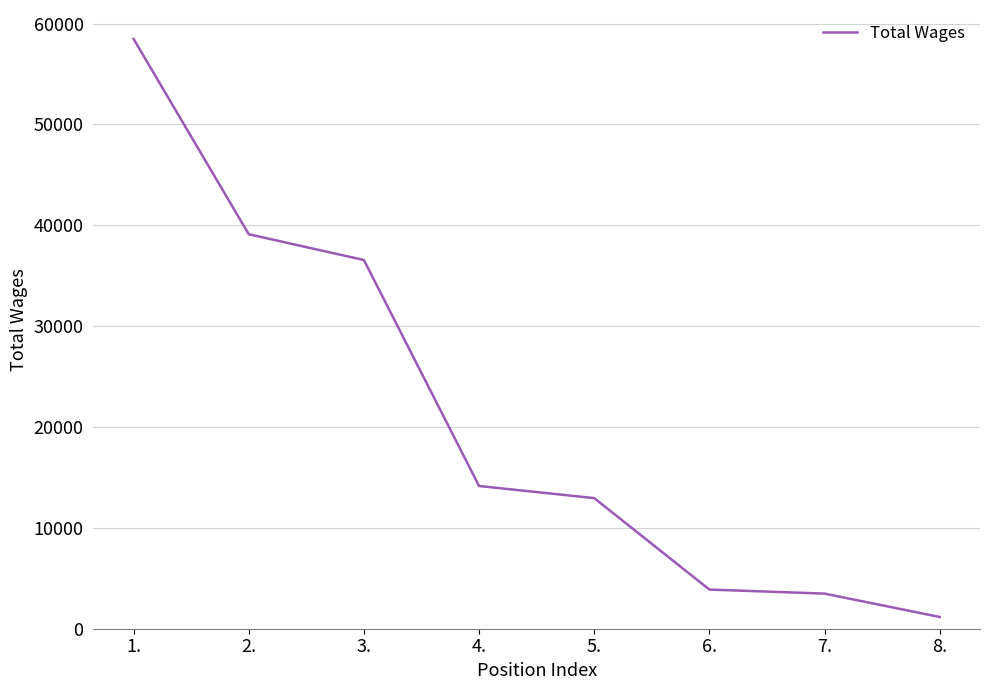

The chart shows a value of 14151 at 4.. True or false?

True